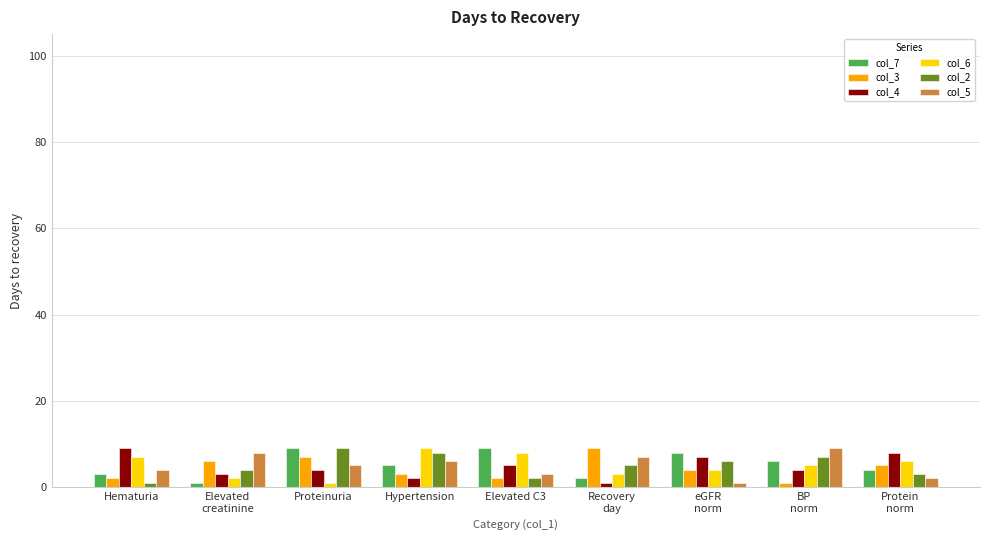

What is the sum of the col_7 values at Recovery
day and Hypertension?

7